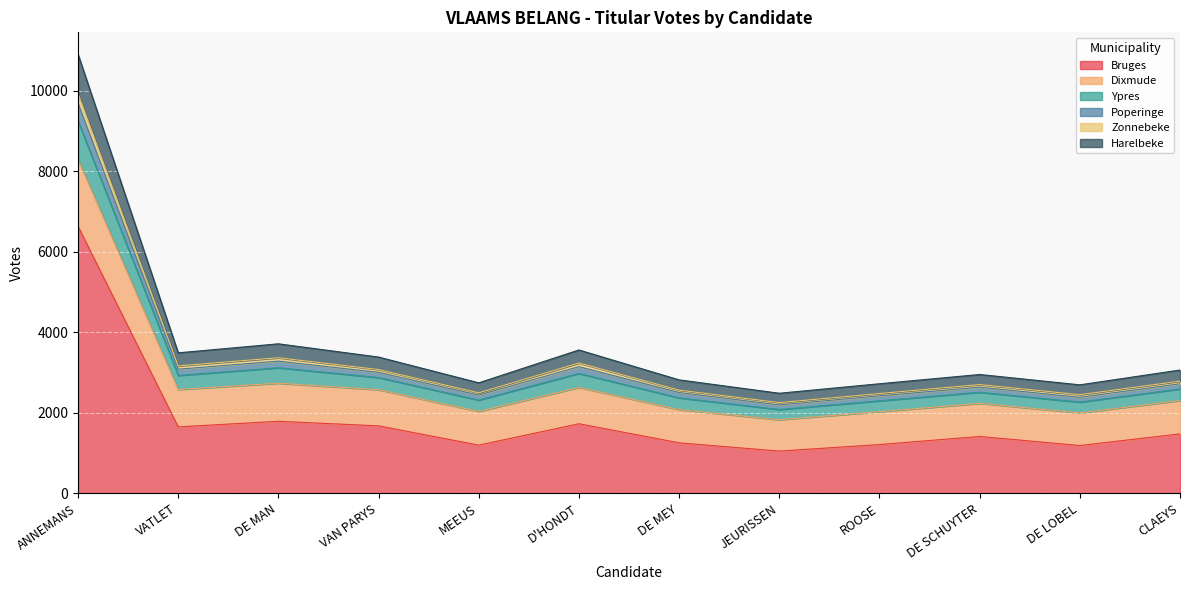

The Bruges series shows 10195 at ANNEMANS. True or false?

False